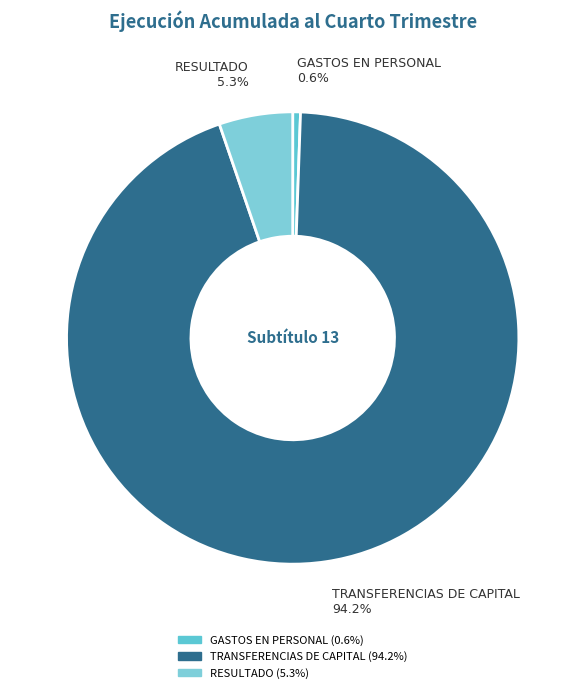

To the nearest percent, what is the average slice percentage?

33%